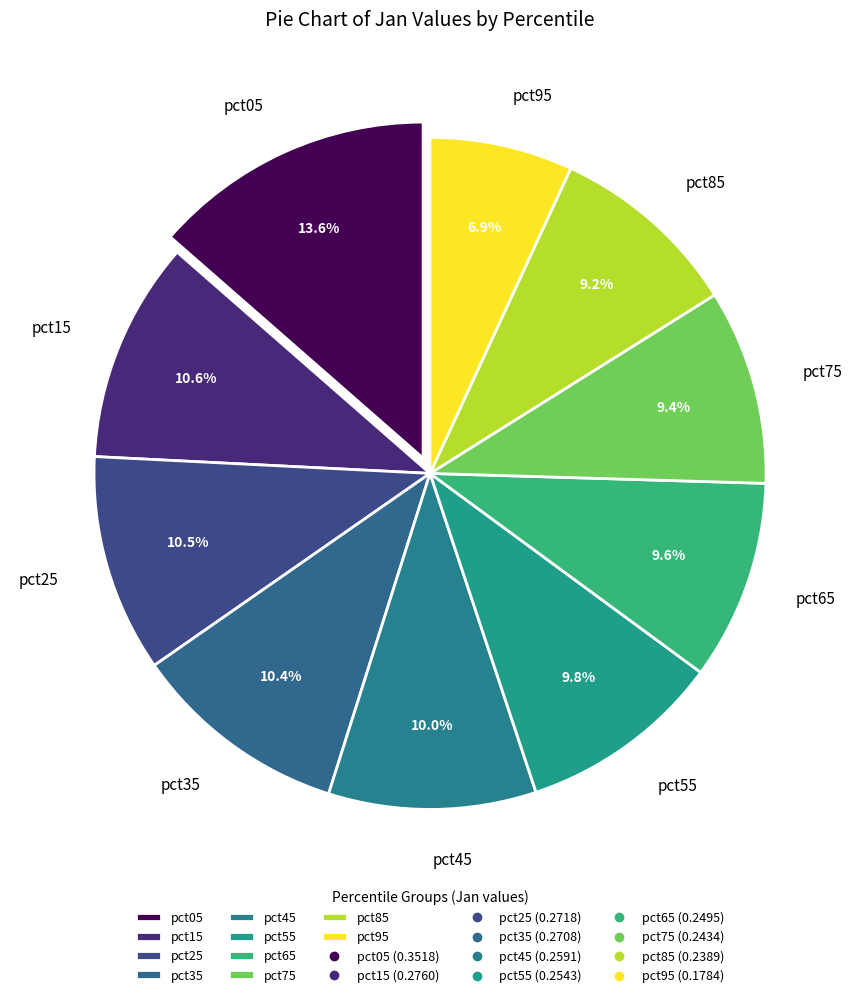

To the nearest percent, what is the combined percentage of pct45 and pct25?

20%